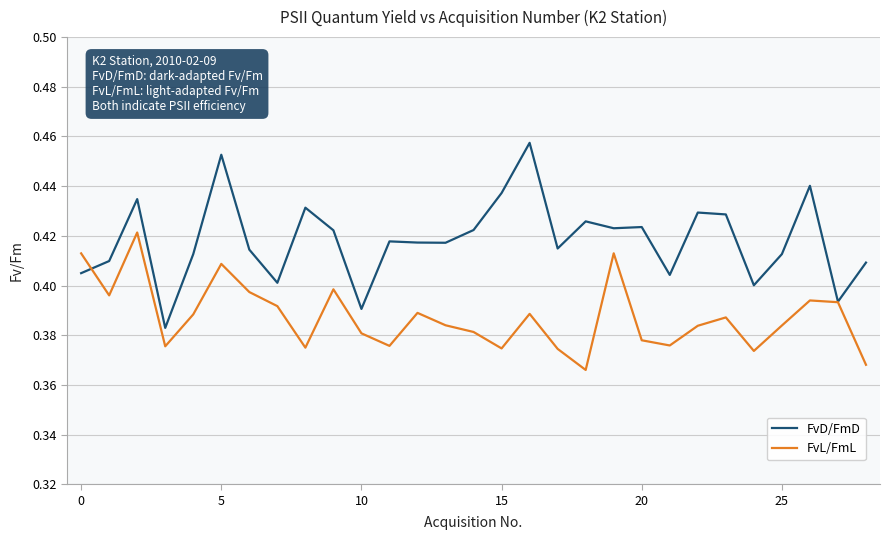

List the series in order of their peak value, lowest first.

FvL/FmL, FvD/FmD